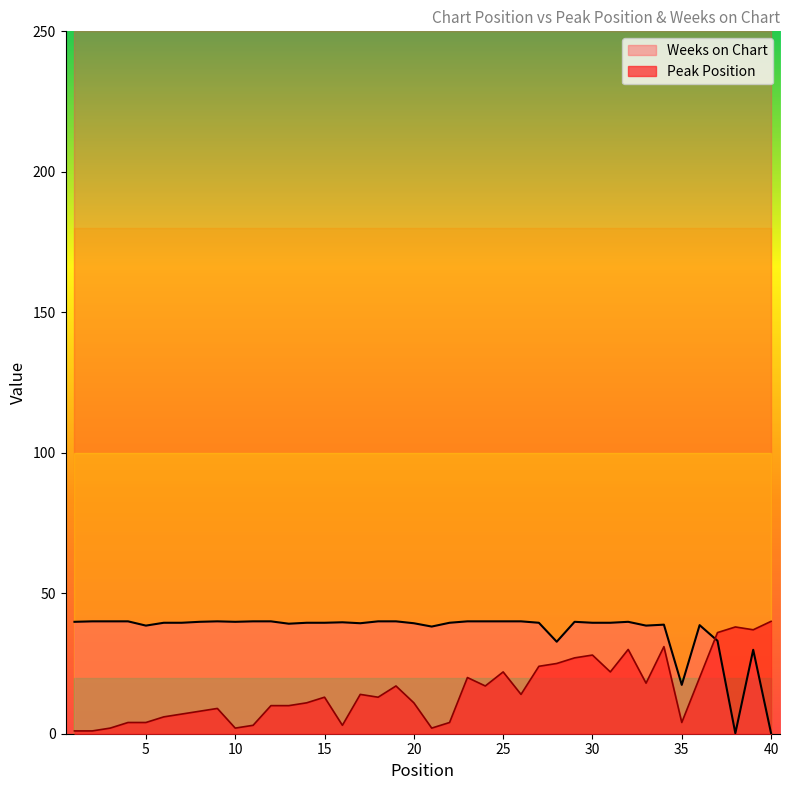

Reading left to right, list all the values displayed in this chart.

Peak Position: 1=1.0	2=1.0	3=2.0	4=4.0	5=4.0	6=6.0	7=7.0	8=8.0	9=9.0	10=2.0	11=3.0	12=10.0	13=10.0	14=11.0	15=13.0	16=3.0	17=14.0	18=13.0	19=17.0	20=11.0	21=2.0	22=4.0	23=20.0	24=17.0	25=22.0	26=14.0	27=24.0	28=25.0	29=27.0	30=28.0	31=22.0	32=30.0	33=18.0	34=31.0	35=4.0	36=20.0	37=36.0	38=38.0	39=37.0	40=40.0
Weeks on Chart: 1=39.8	2=40.0	3=40.0	4=40.0	5=38.5	6=39.5	7=39.5	8=39.8	9=40.0	10=39.8	11=40.0	12=40.0	13=39.2	14=39.5	15=39.5	16=39.7	17=39.3	18=40.0	19=40.0	20=39.3	21=38.1	22=39.5	23=40.0	24=40.0	25=40.0	26=40.0	27=39.5	28=32.7	29=39.8	30=39.5	31=39.5	32=39.8	33=38.5	34=38.8	35=17.4	36=38.6	37=33.1	38=0.2	39=29.9	40=0.2